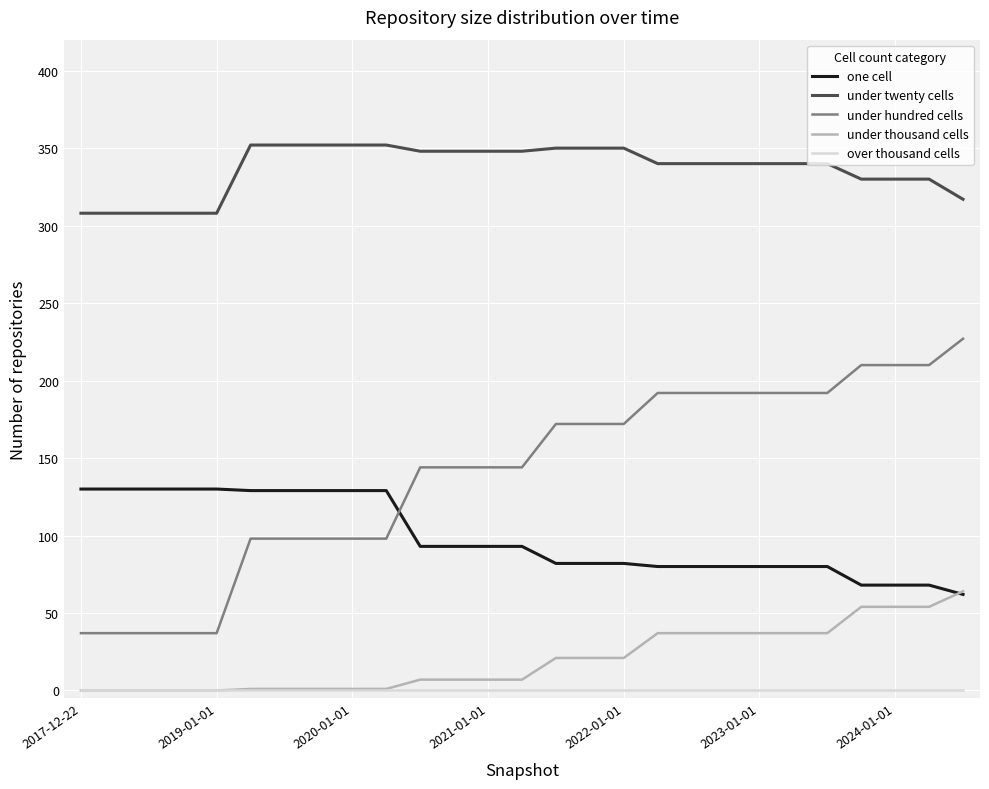

List the series in order of their peak value, lowest first.

over thousand cells, under thousand cells, one cell, under hundred cells, under twenty cells